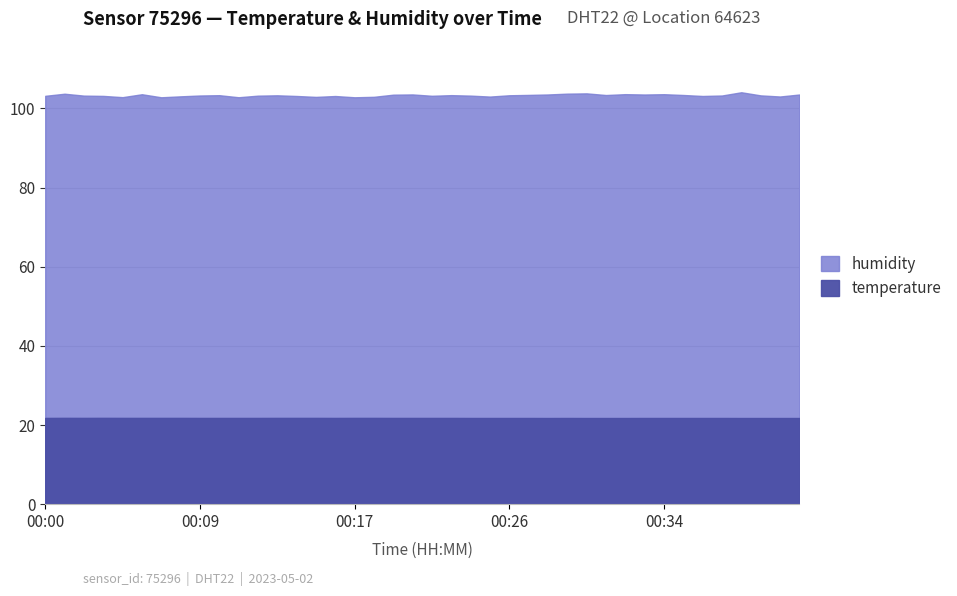

At which category is the sum across all series the highest?

00:38